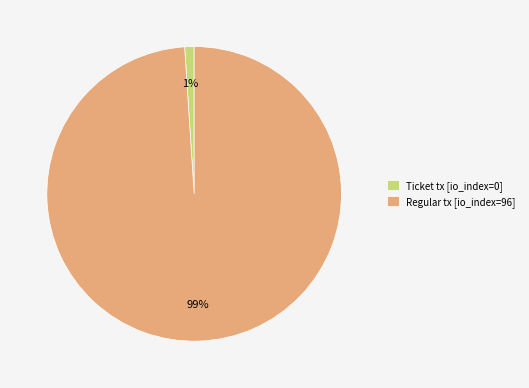

What percentage is the Regular tx [io_index=96] slice, to the nearest percent?

99%